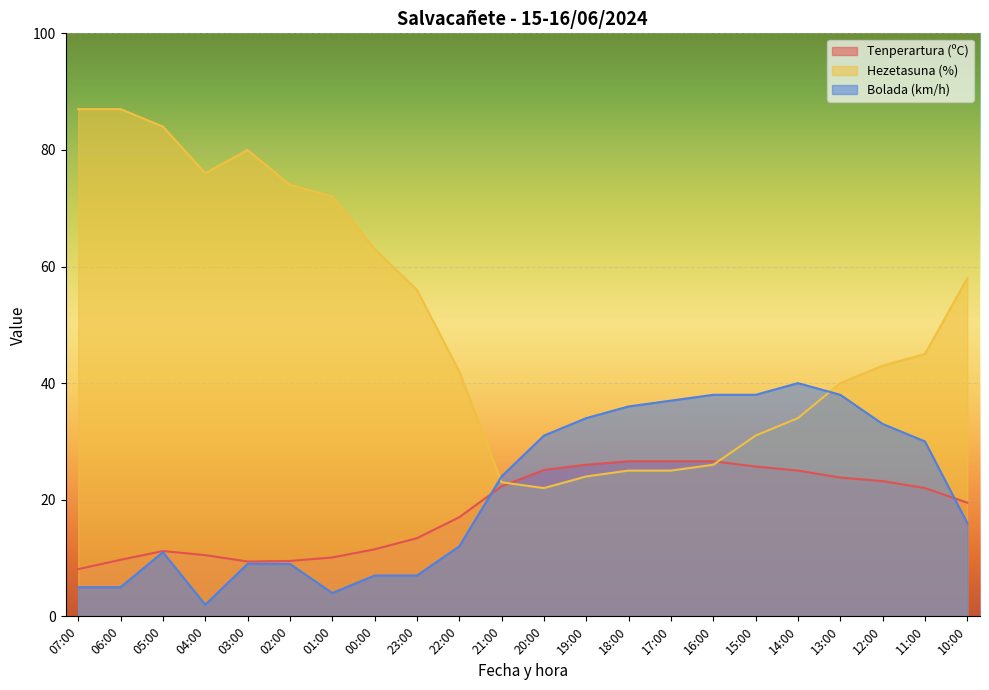

In Tenperartura (ºC), how many points are lower than both neighbors (excluding endpoints)?

1